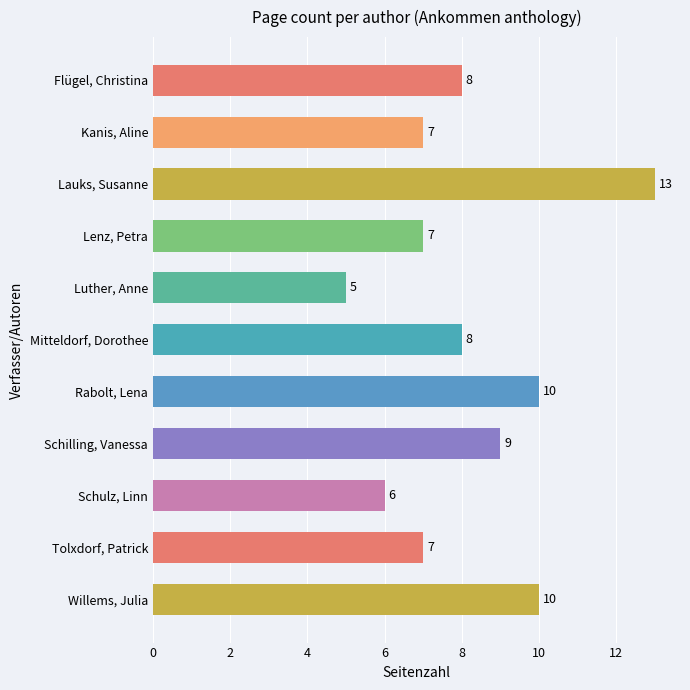

What is the label of the 2nd bar from the top?

Kanis, Aline